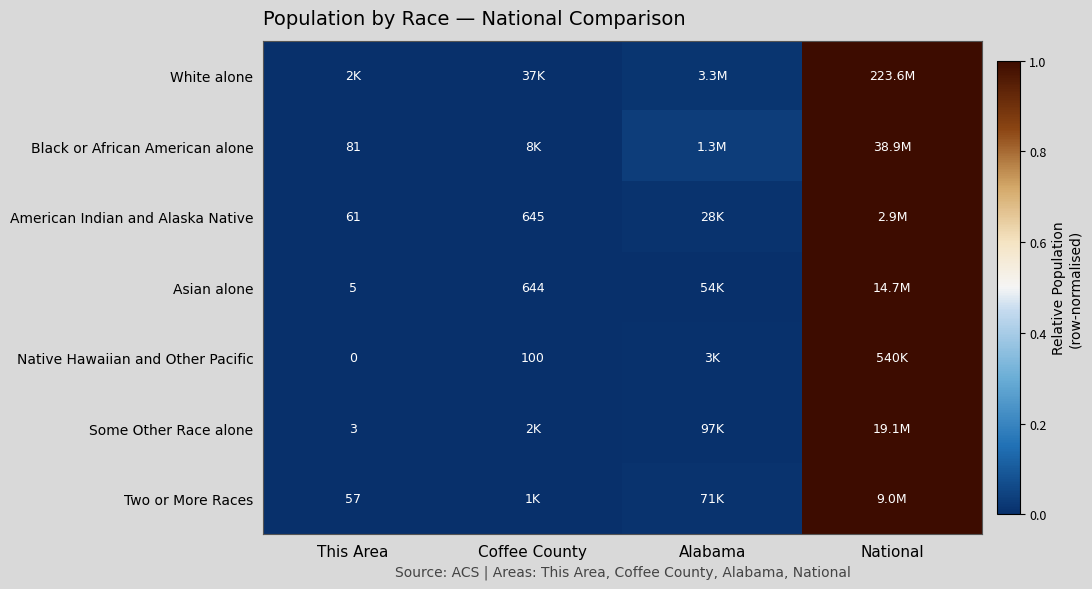

At which label is White alone closest to 0?

This Area